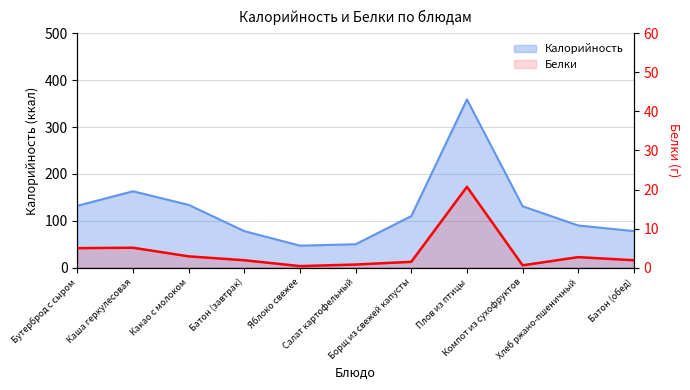

What is the average value of the Белки series?

4.0